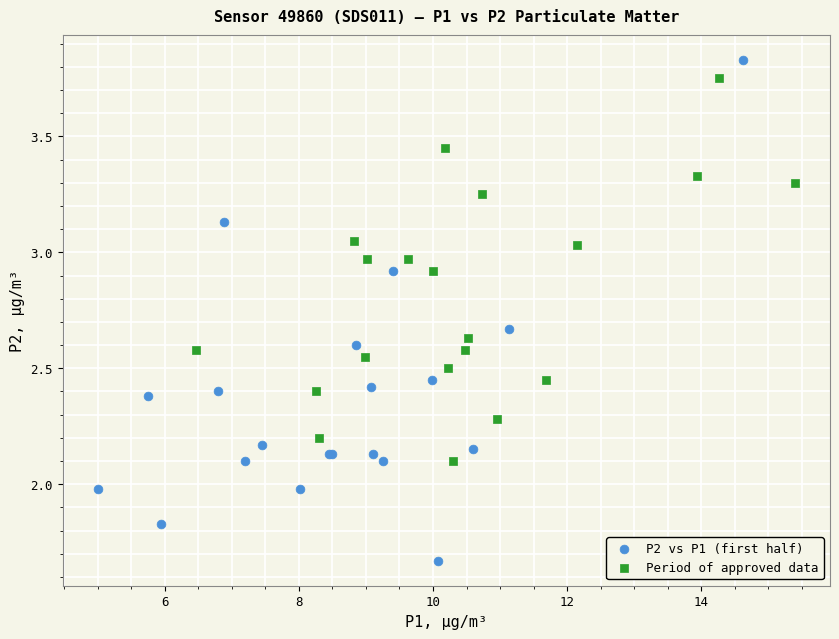

Which series has the largest Y range (max minus min)?

P2 vs P1 (first half)